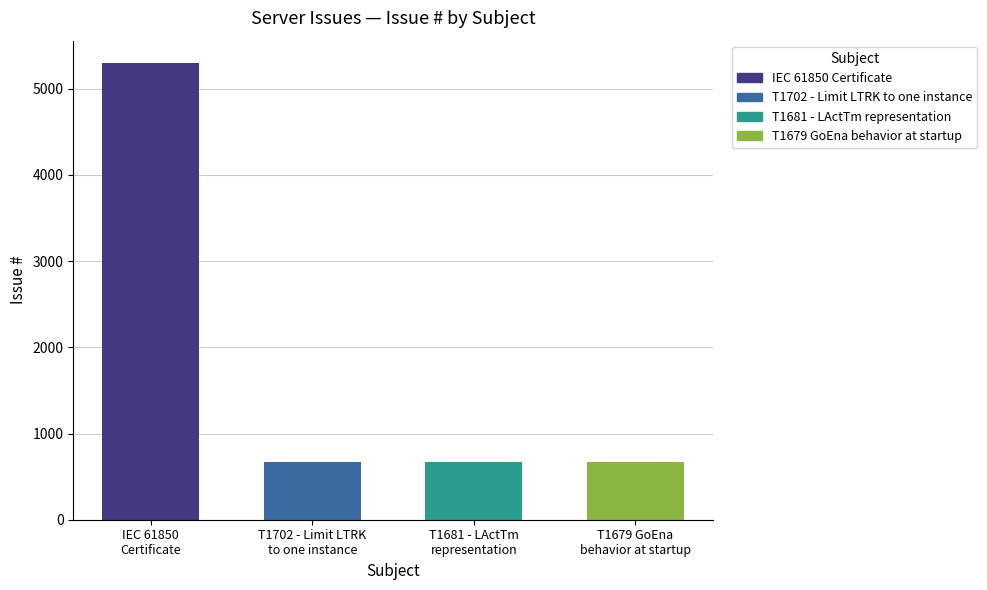

What is the label of the 3rd bar from the right?

T1702 - Limit LTRK
to one instance